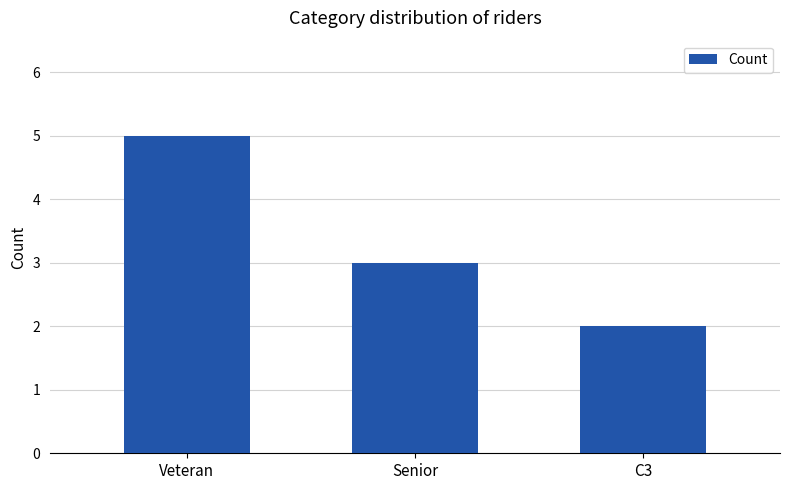

What is the difference between the maximum and minimum values?

3